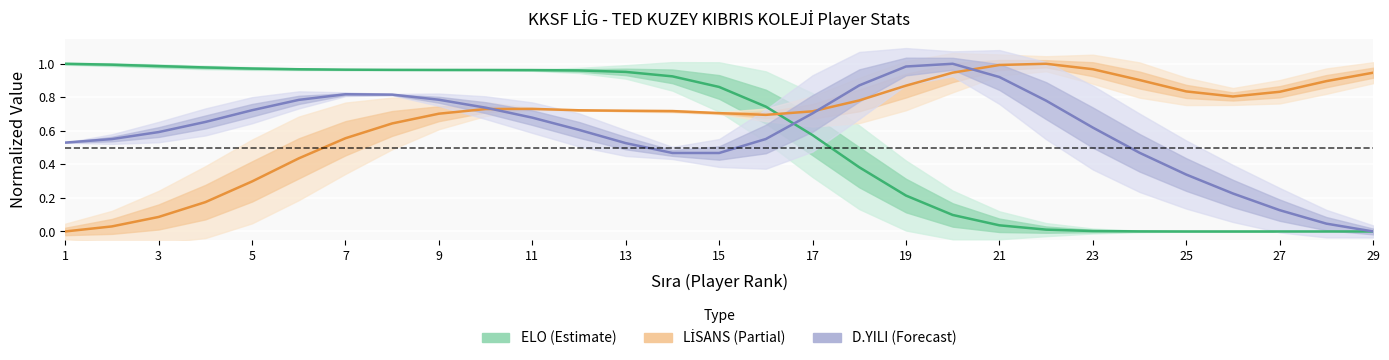

Does the chart display data point markers on the line(s)?

No